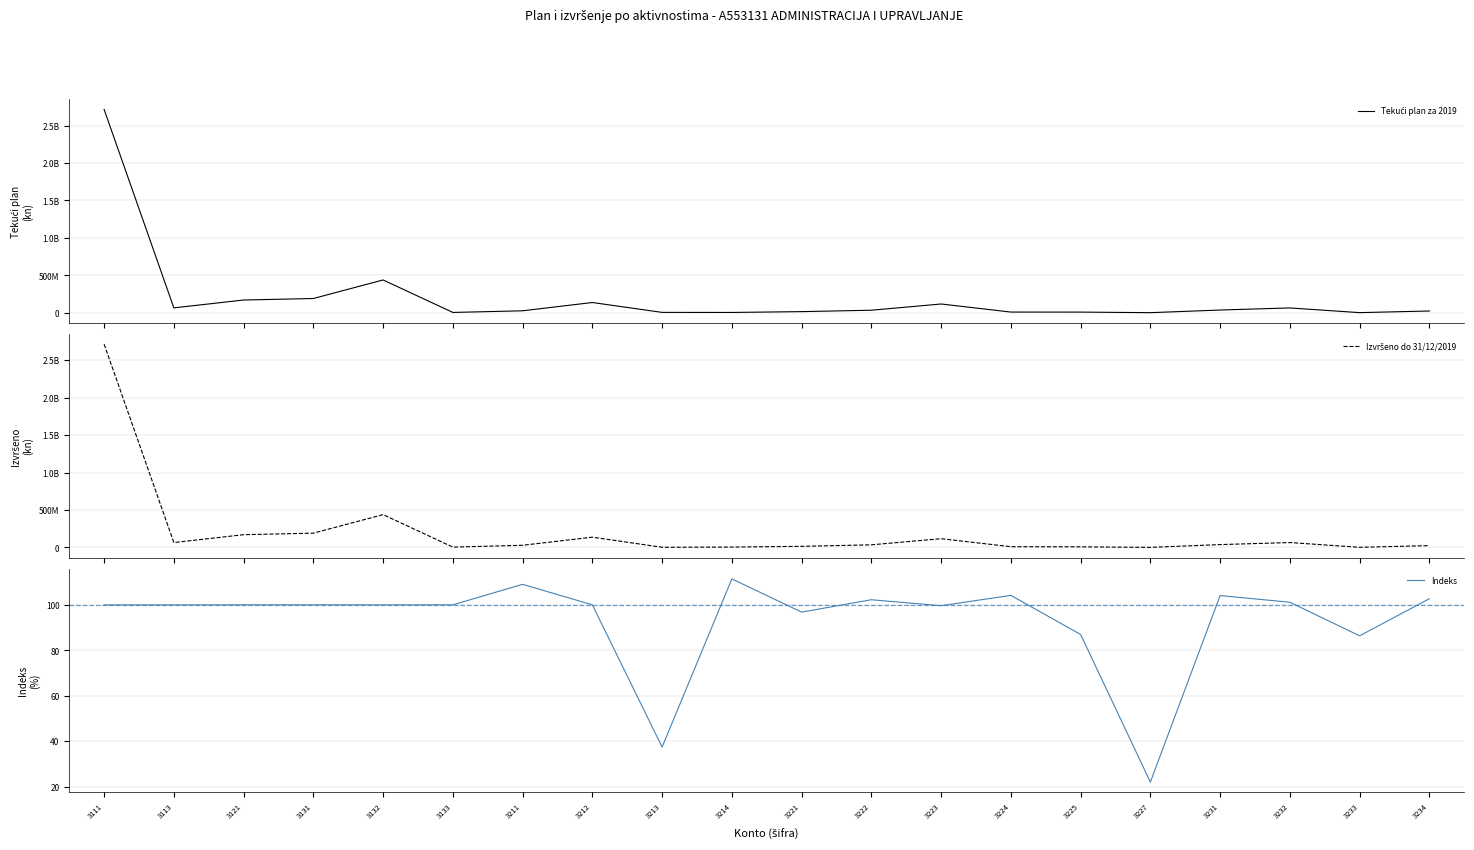

The value of Indeks at 3233 is 86.4. True or false?

True